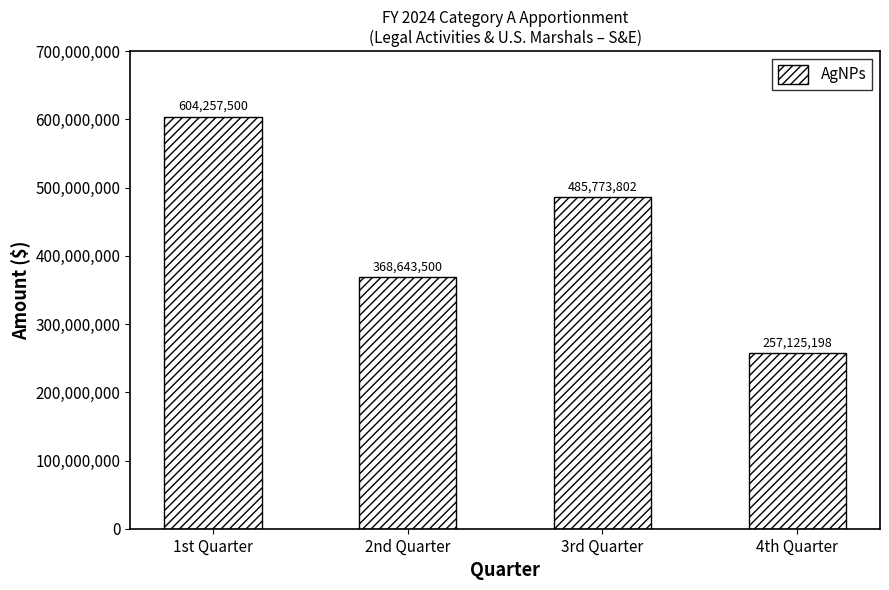

Rank the categories by value from highest to lowest.

1st Quarter, 3rd Quarter, 2nd Quarter, 4th Quarter